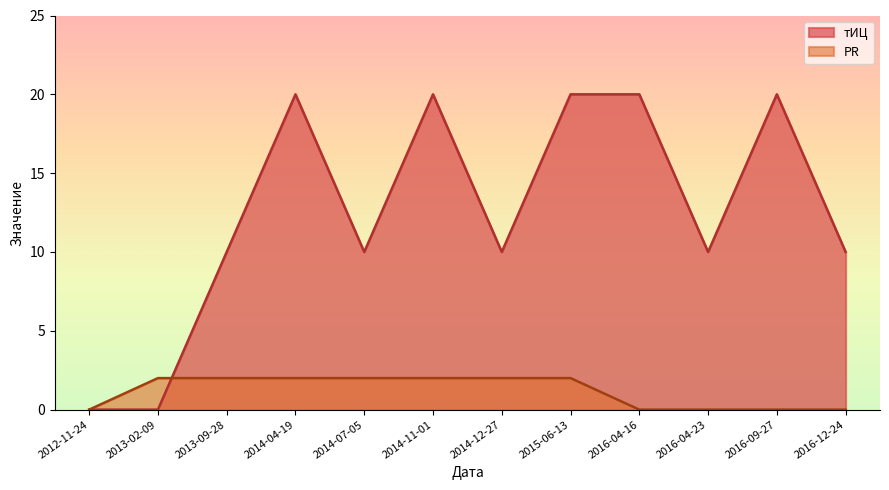

What is the total value across all series at 2014-04-19?

22